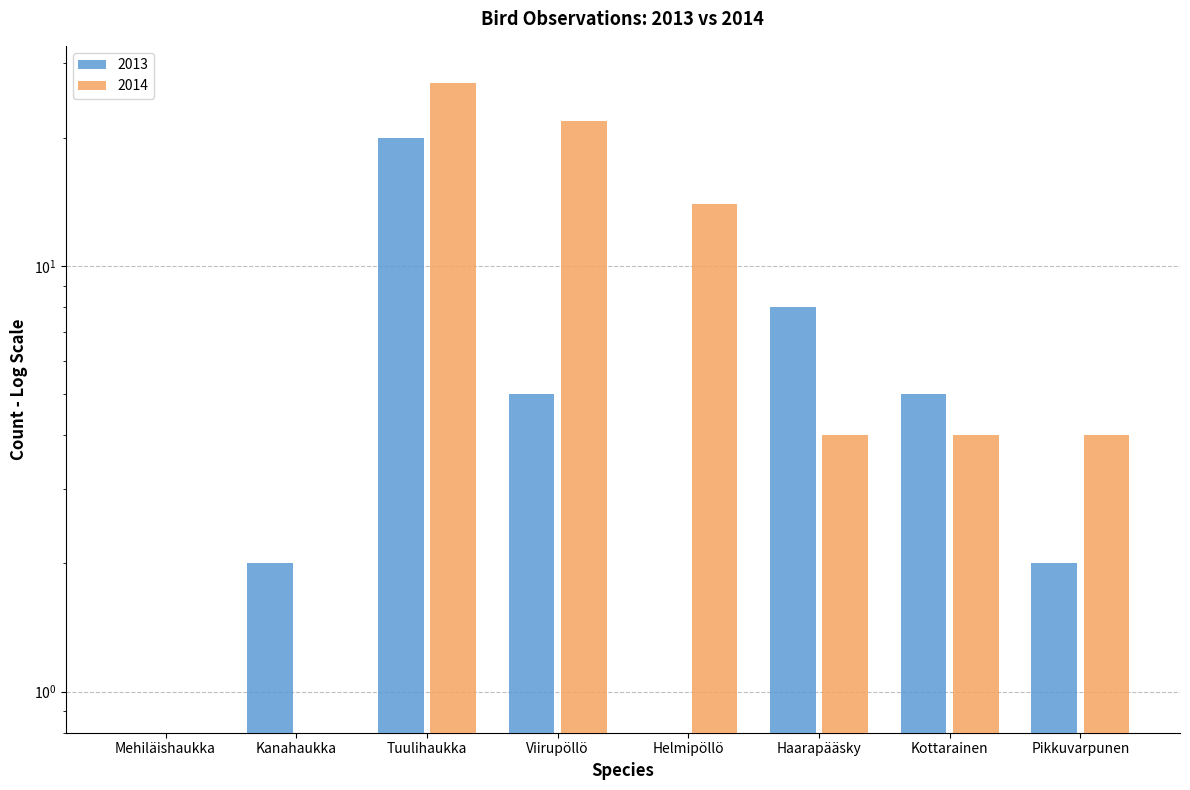

What is the average value of the 2013 series?

5.4